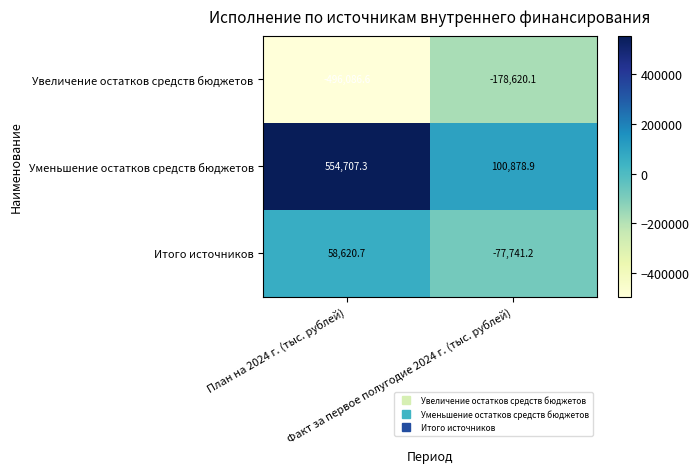

List the series in order of their overall mean, lowest first.

Увеличение остатков средств бюджетов, Итого источников, Уменьшение остатков средств бюджетов